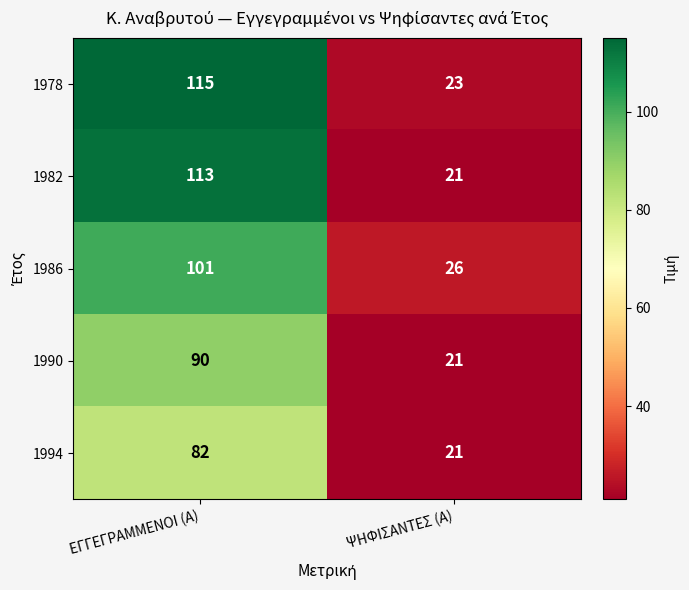

What is the total value across all series at ΕΓΓΕΓΡΑΜΜΕΝΟΙ (Α)?

501